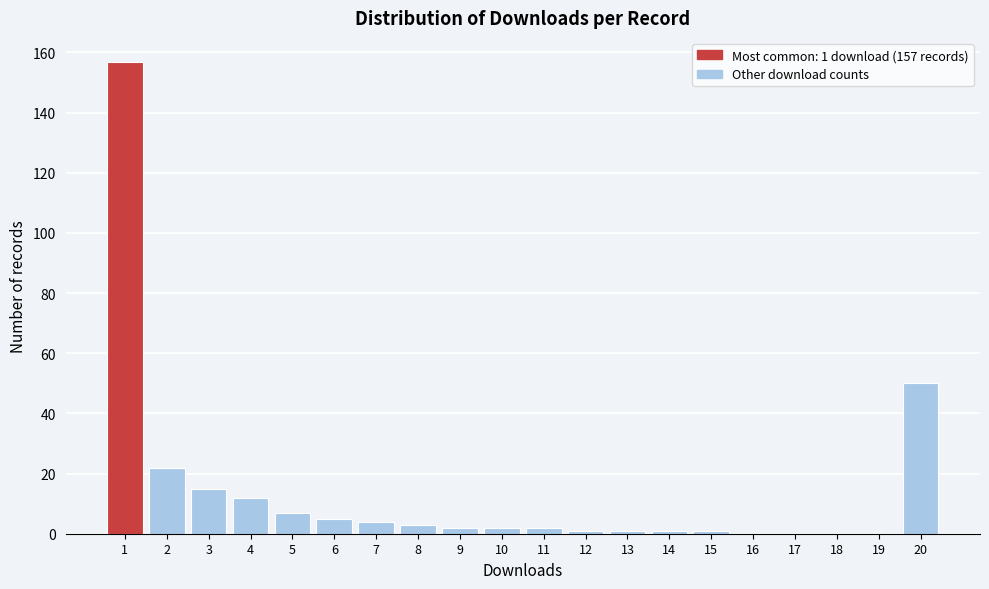

Reading left to right, transcribe all the data shown in this chart.

1=157	2=22	3=15	4=12	5=7	6=5	7=4	8=3	9=2	10=2	11=2	12=1	13=1	14=1	15=1	16=0	17=0	18=0	19=0	20=50